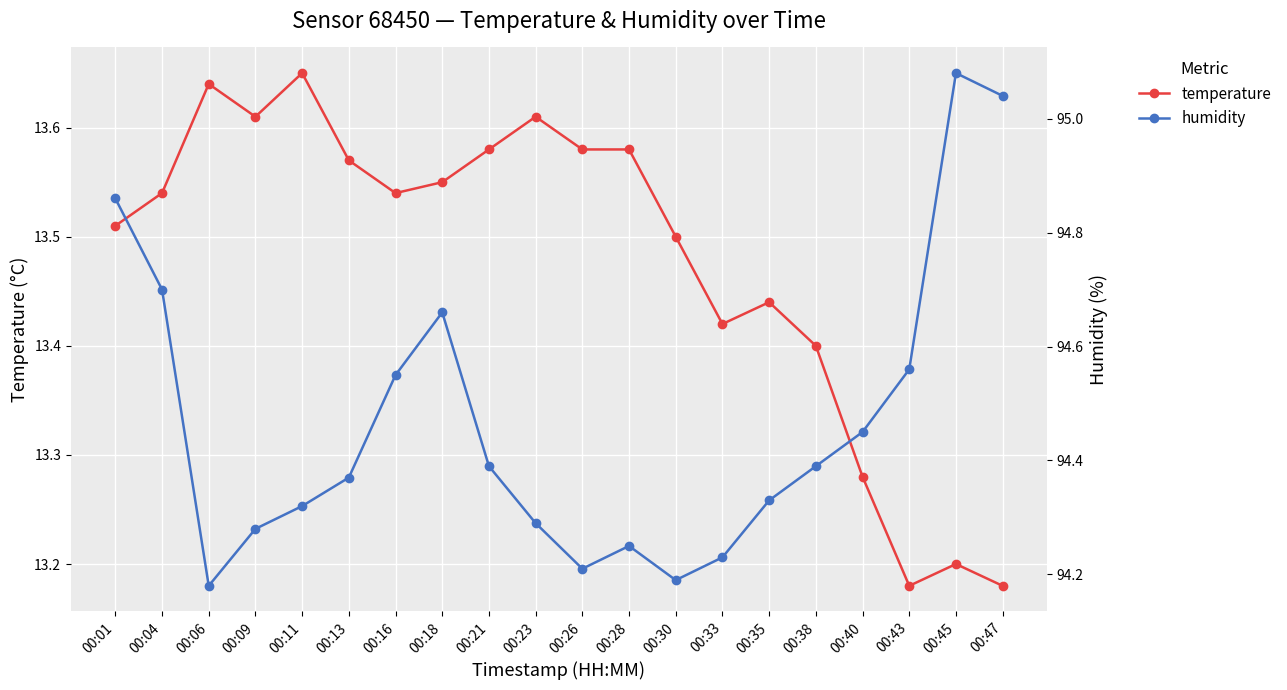

At which label does humidity reach its peak?

00:45